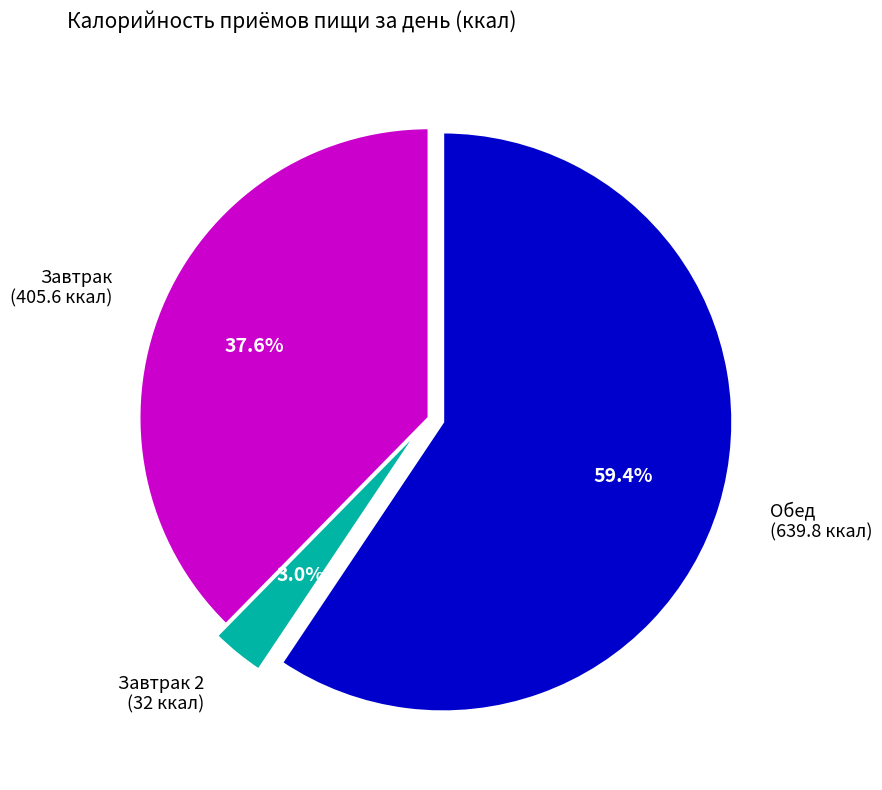

What is the ratio of the value at Обед (639.8 ккал) to the value at Завтрак (405.6 ккал)?

1.6